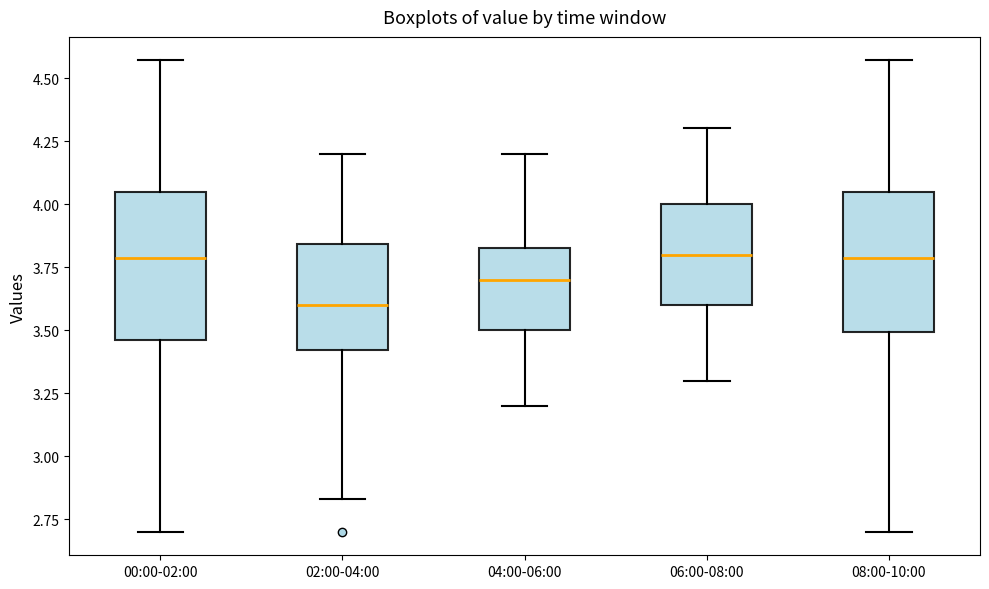

Which box's median line is the lowest?

02:00-04:00